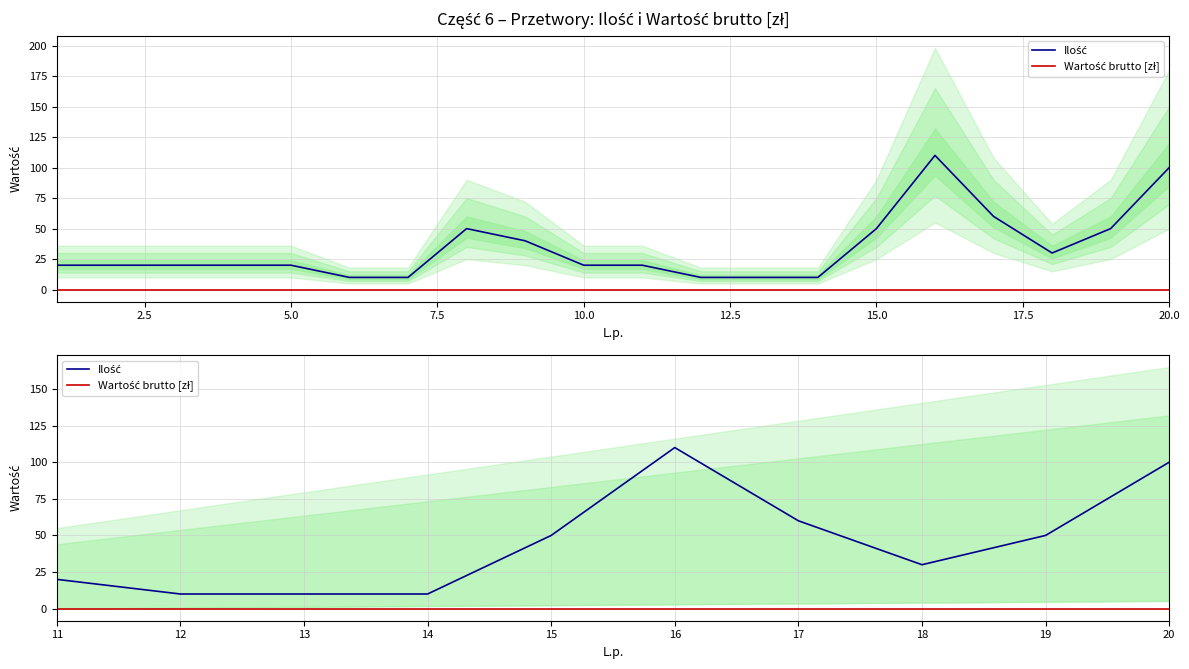

True or false: Wartość brutto [zł] and Ilość cross at least once.

False